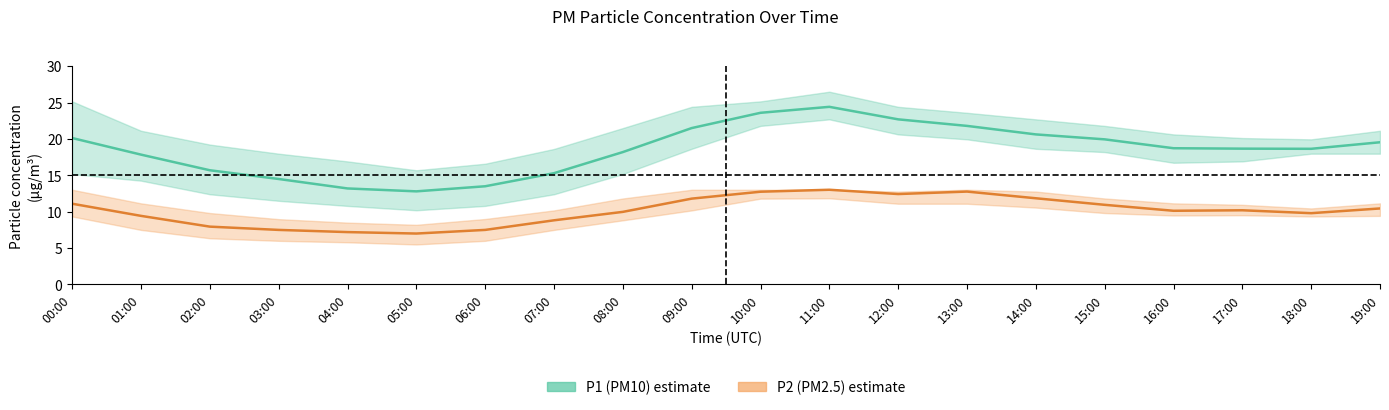

Reading left to right, what are all the values shown in this chart?

P1_mean: 20.1	17.9	15.7	14.5	13.2	12.8	13.5	15.3	18.2	21.5	23.6	24.4	22.7	21.8	20.6	19.9	18.7	18.7	18.6	19.6
P1_upper: 25.2	21.1	19.2	18.0	16.9	15.7	16.6	18.6	21.5	24.4	25.2	26.5	24.4	23.6	22.7	21.8	20.6	20.1	19.9	21.1
P1_lower: 15.2	14.3	12.4	11.5	10.8	10.2	10.8	12.4	15.2	18.6	21.8	22.7	20.6	19.9	18.6	18.2	16.7	16.9	18.0	18.0
P2_mean: 11.1	9.4	8.0	7.5	7.2	7.0	7.5	8.8	10.0	11.8	12.8	13.0	12.4	12.8	11.8	10.9	10.1	10.2	9.8	10.4
P2_upper: 13.0	11.2	9.8	9.0	8.5	8.2	9.0	10.2	11.8	13.0	13.0	13.0	12.8	13.0	12.8	11.8	11.2	10.9	10.4	11.2
P2_lower: 9.3	7.5	6.3	6.0	5.8	5.5	6.0	7.5	8.8	10.2	11.8	11.8	11.1	11.1	10.6	9.8	9.5	9.5	9.3	9.4